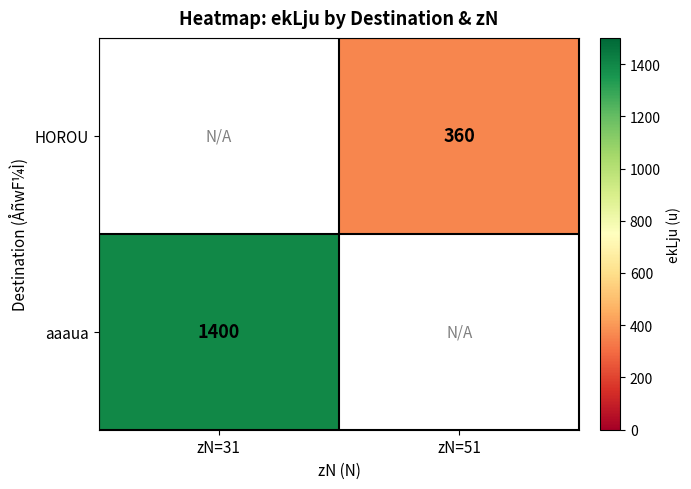

The HOROU series shows 360 at zN=51. True or false?

True